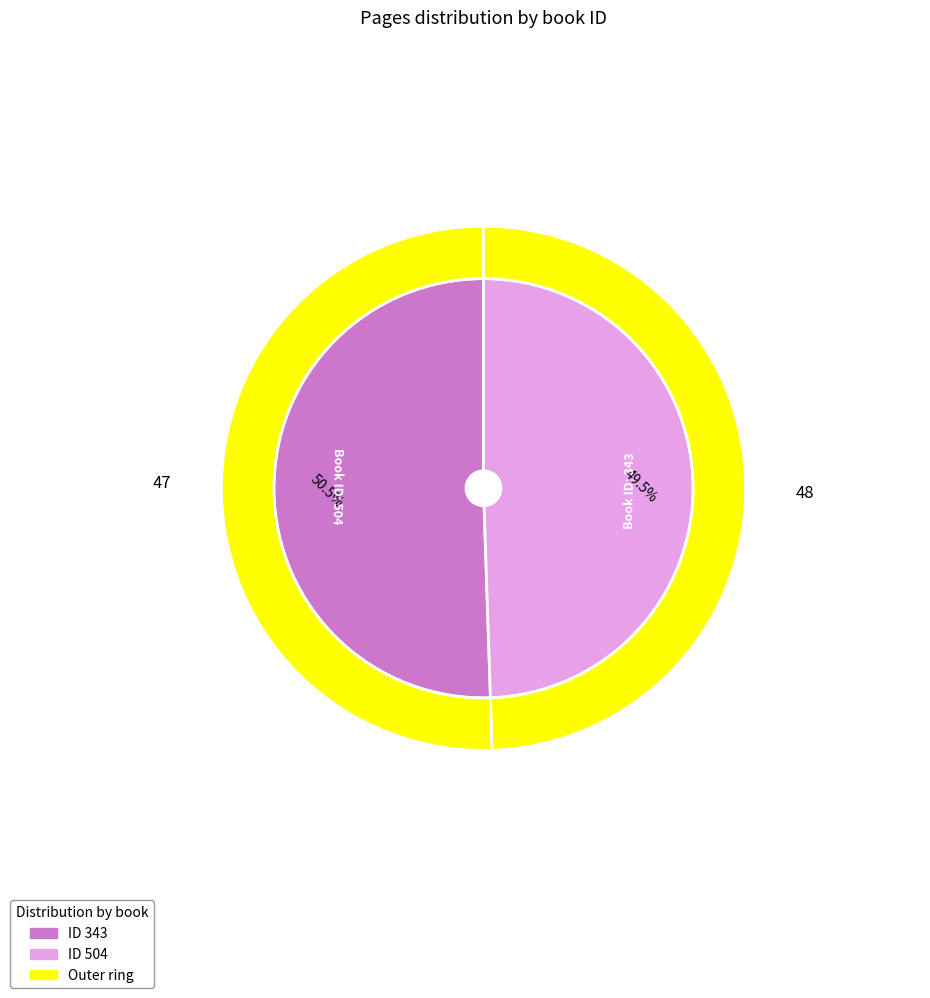

What percentage is the 504 slice, to the nearest percent?

49%